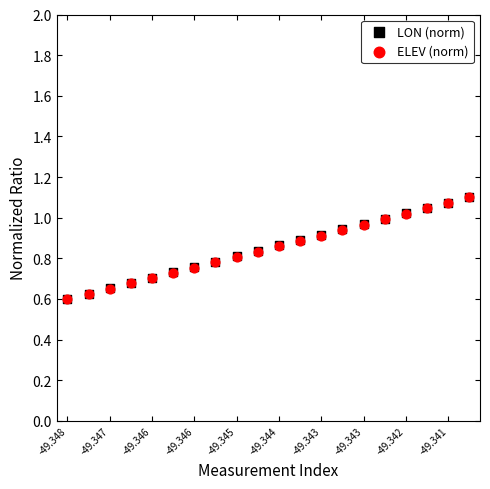

What are all the series names shown in the legend?

LON (norm), ELEV (norm)